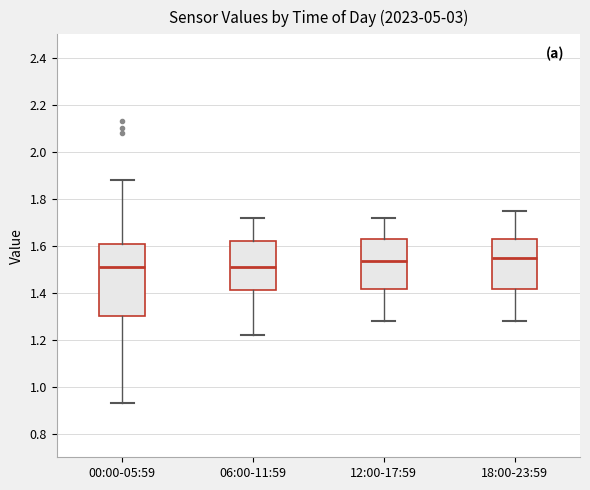

Reading left to right, transcribe this box plot: for each box, give where its median line is, the range the box spans, and where its two whiskers end, as read against the y-axis. The values are not printed on the chart, so give them approximately, as read against the axis.

00:00-05:59: median 1.52, box 1.30 to 1.60, whiskers 0.94 to 1.88
06:00-11:59: median 1.52, box 1.42 to 1.62, whiskers 1.22 to 1.72
12:00-17:59: median 1.54, box 1.42 to 1.62, whiskers 1.28 to 1.72
18:00-23:59: median 1.56, box 1.42 to 1.62, whiskers 1.28 to 1.76